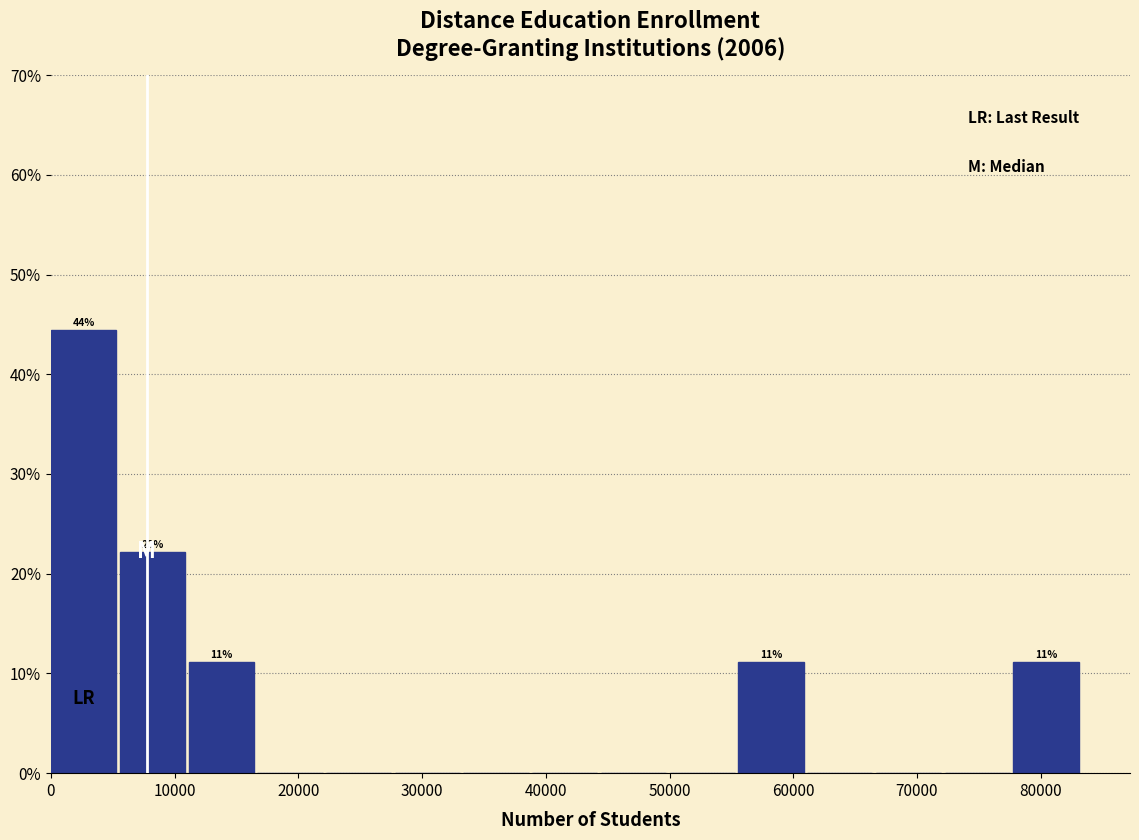

Which range on the x-axis has the tallest bar?

0 to 6000